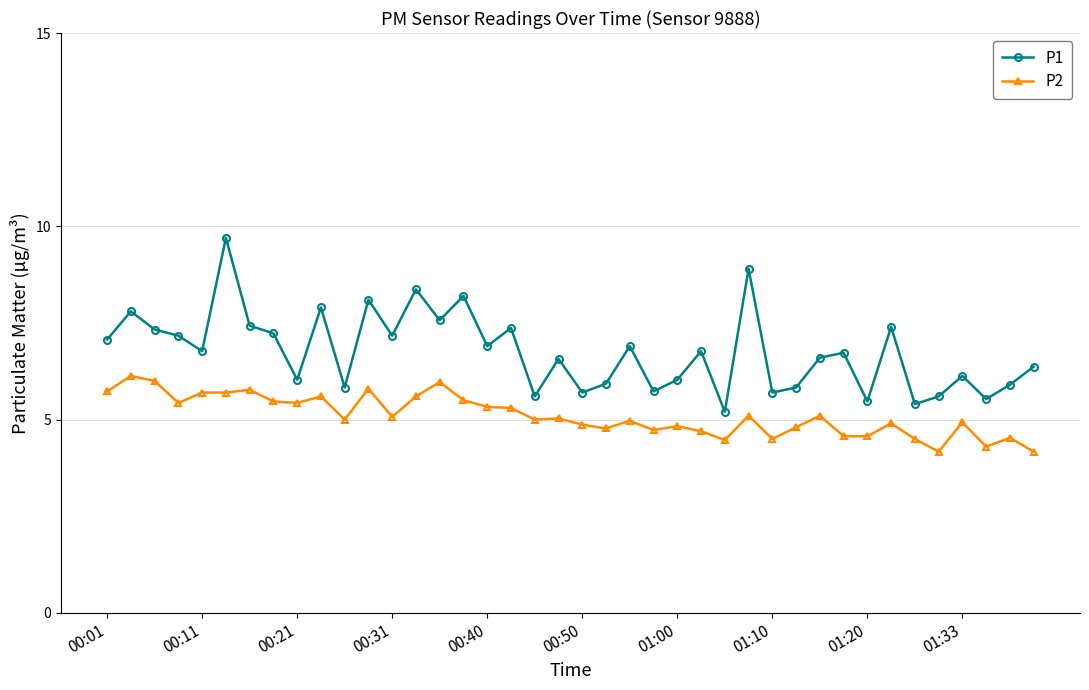

What is the lowest value of the P2 series?

4.2